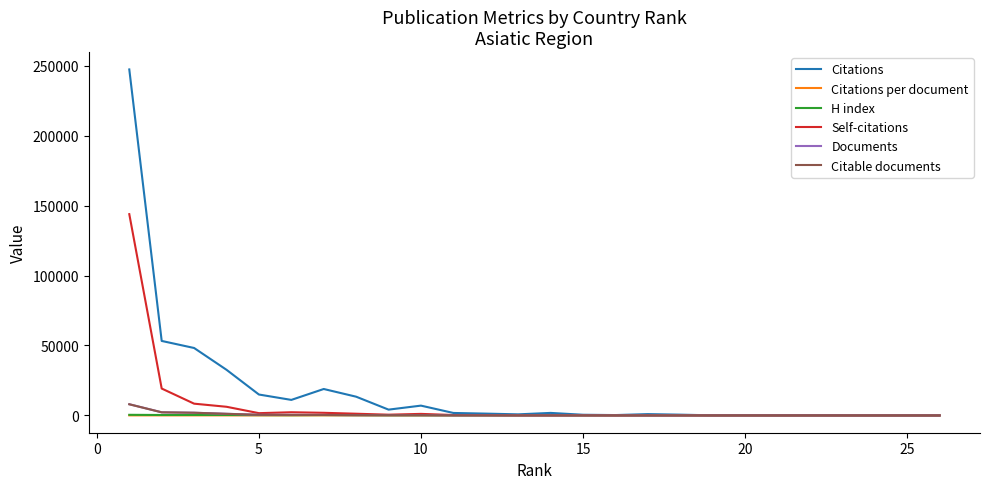

Count the number of data series in this chart.

6